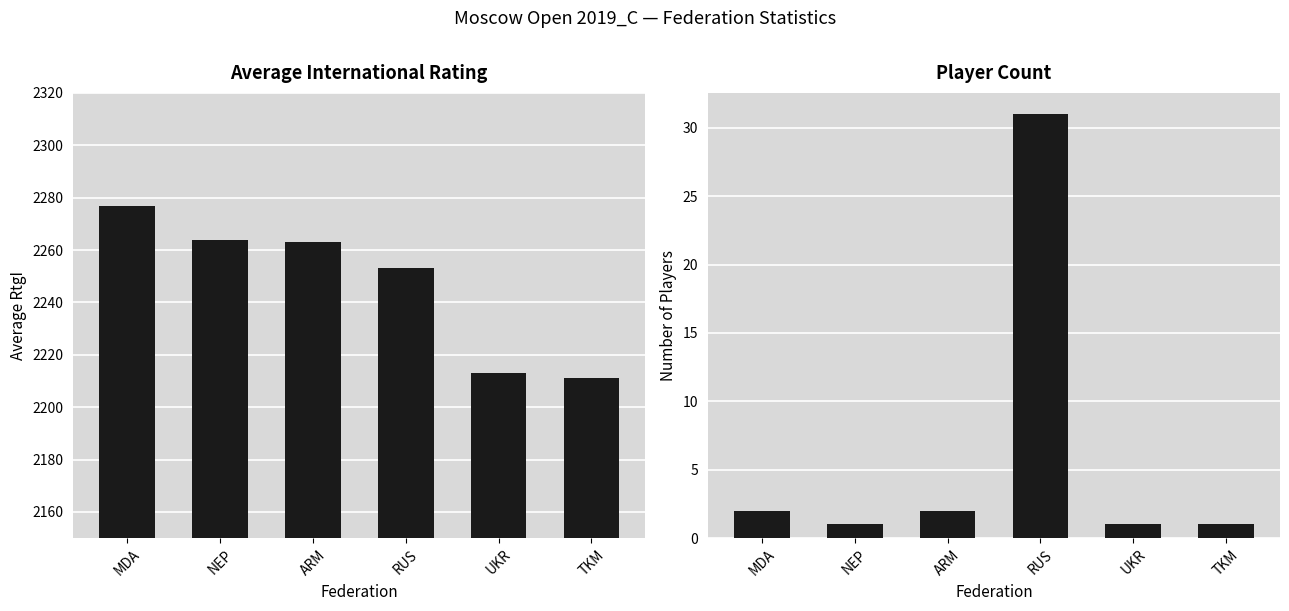

What is the average value of the Player Count series?

6